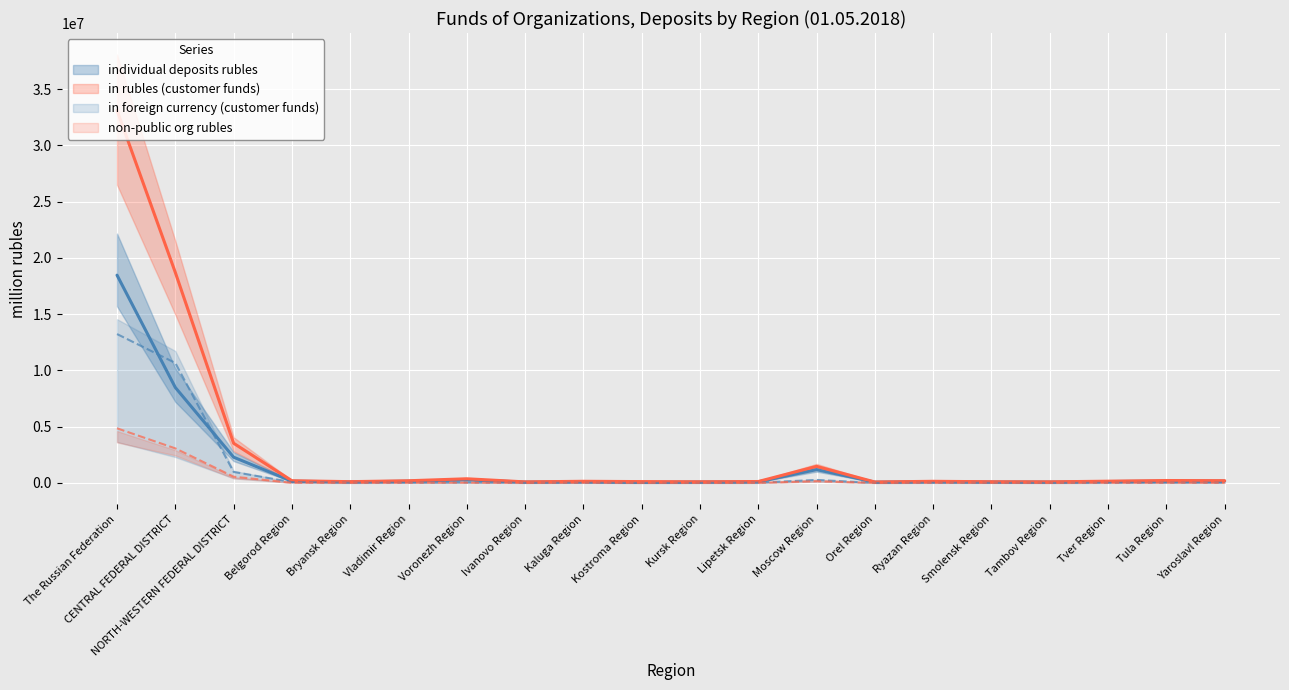

At which label does in rubles (customer funds) reach its minimum?

Orel Region